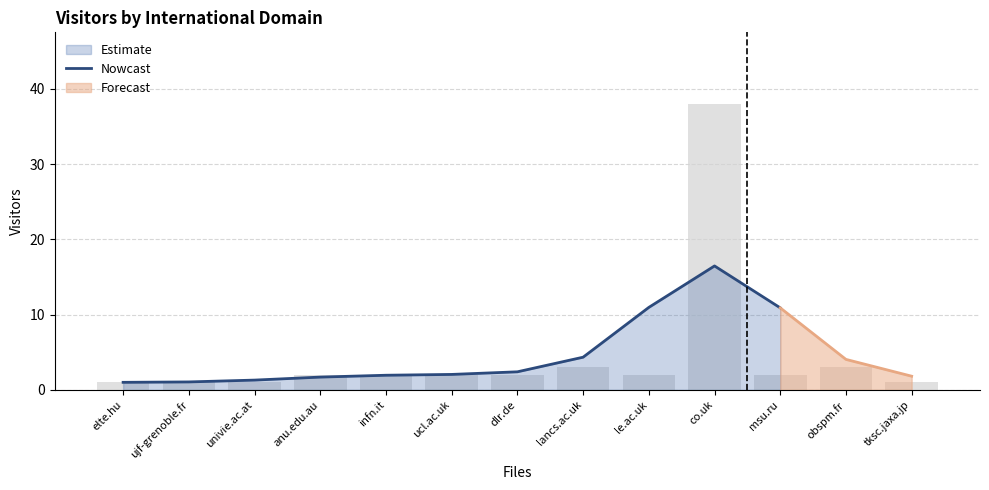

What position from the left is co.uk?

10